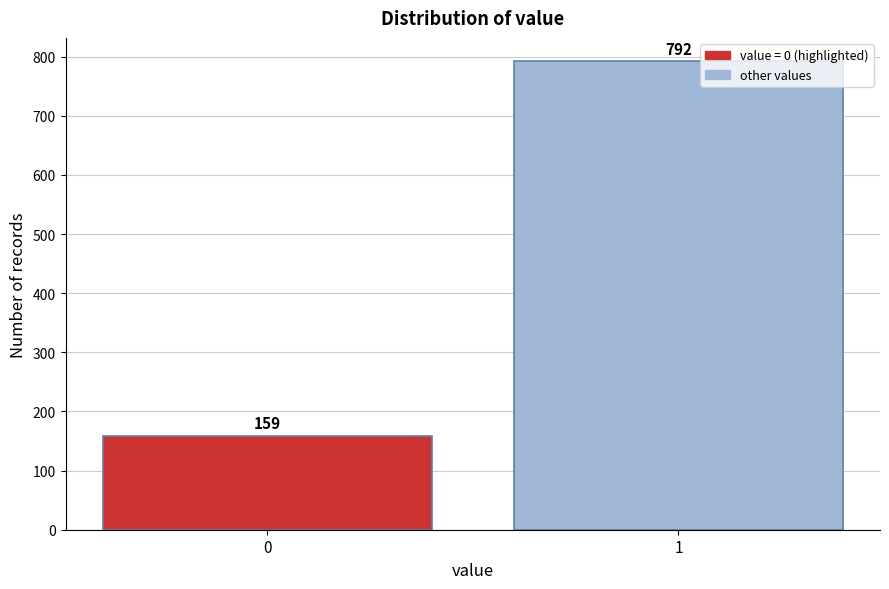

Reading left to right, list all the values displayed in this chart.

0=159	1=792